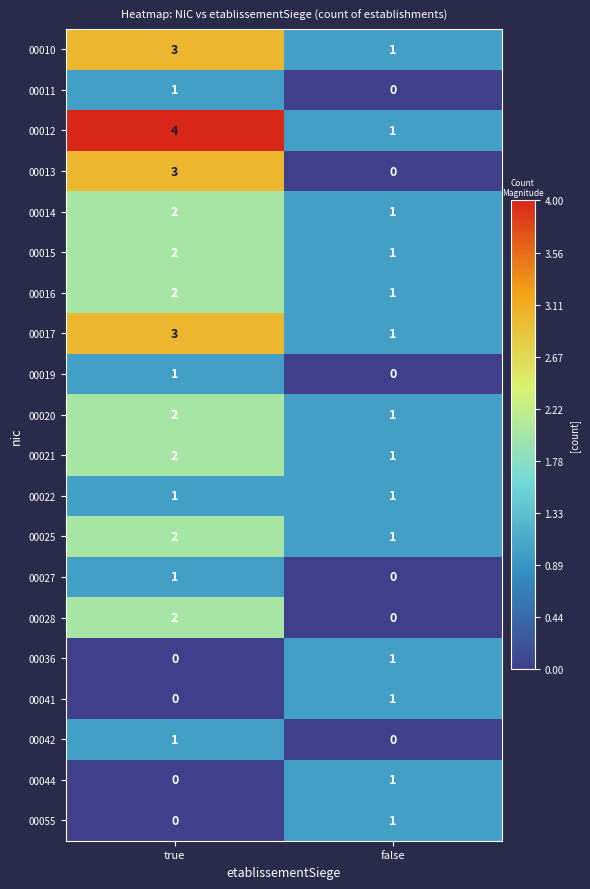

What is the difference between the highest and lowest values at true?

4